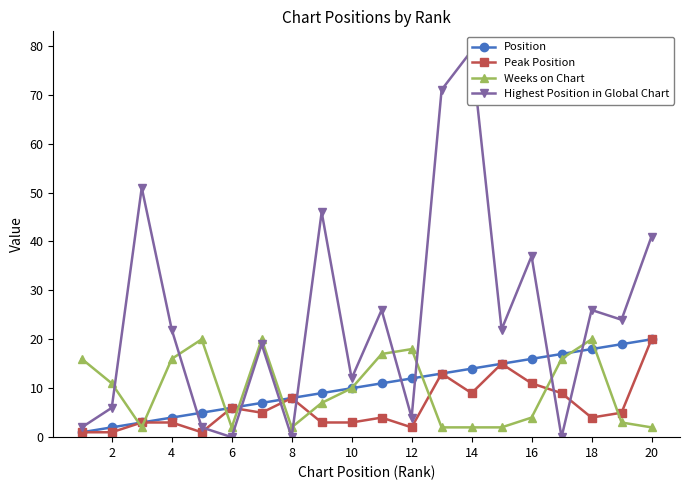

The value of Weeks on Chart at 12 is 3. True or false?

False